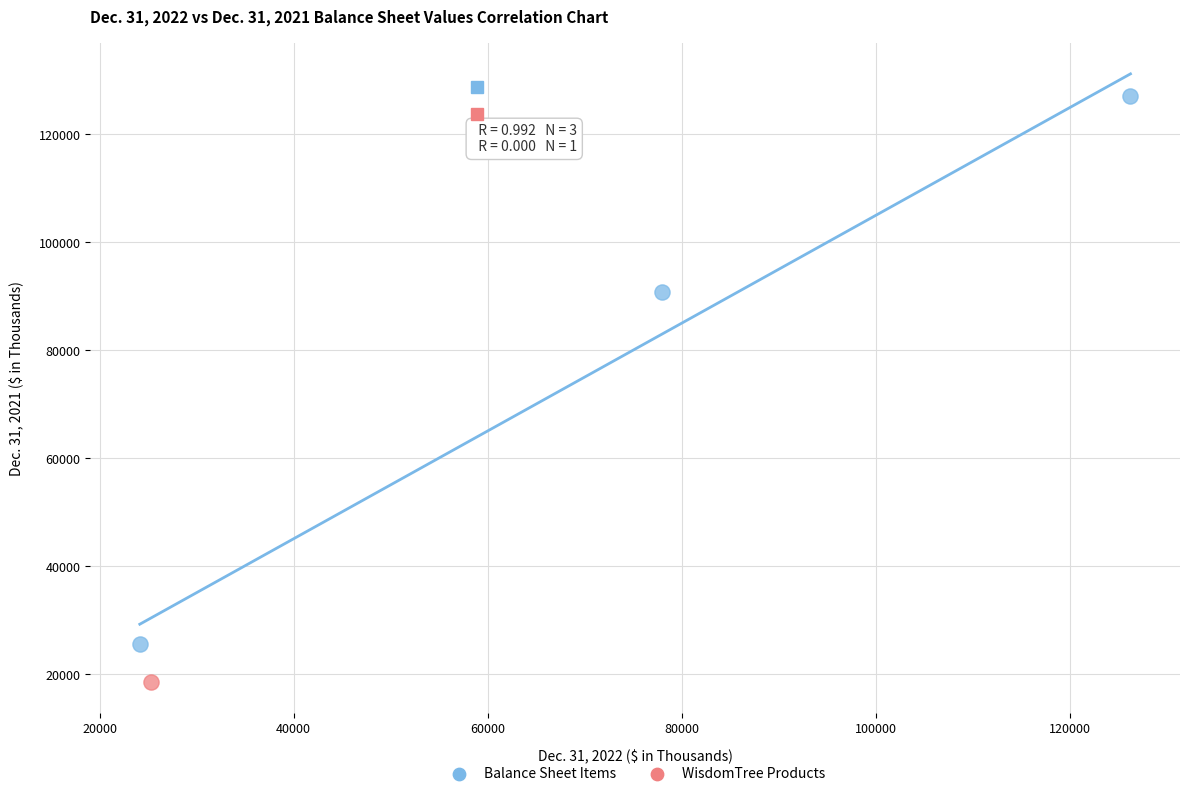

What are all the series names shown in the legend?

Balance Sheet Items, WisdomTree Products